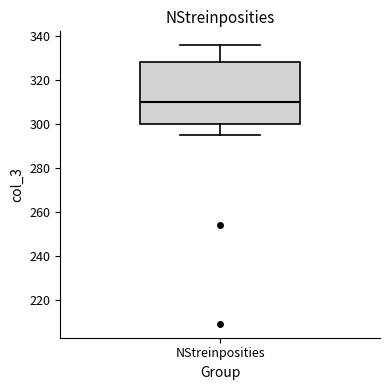

Where does the upper whisker of the box for NStreinposities end on the y-axis? The values are not printed on the chart, so give them approximately, as read against the axis.

336